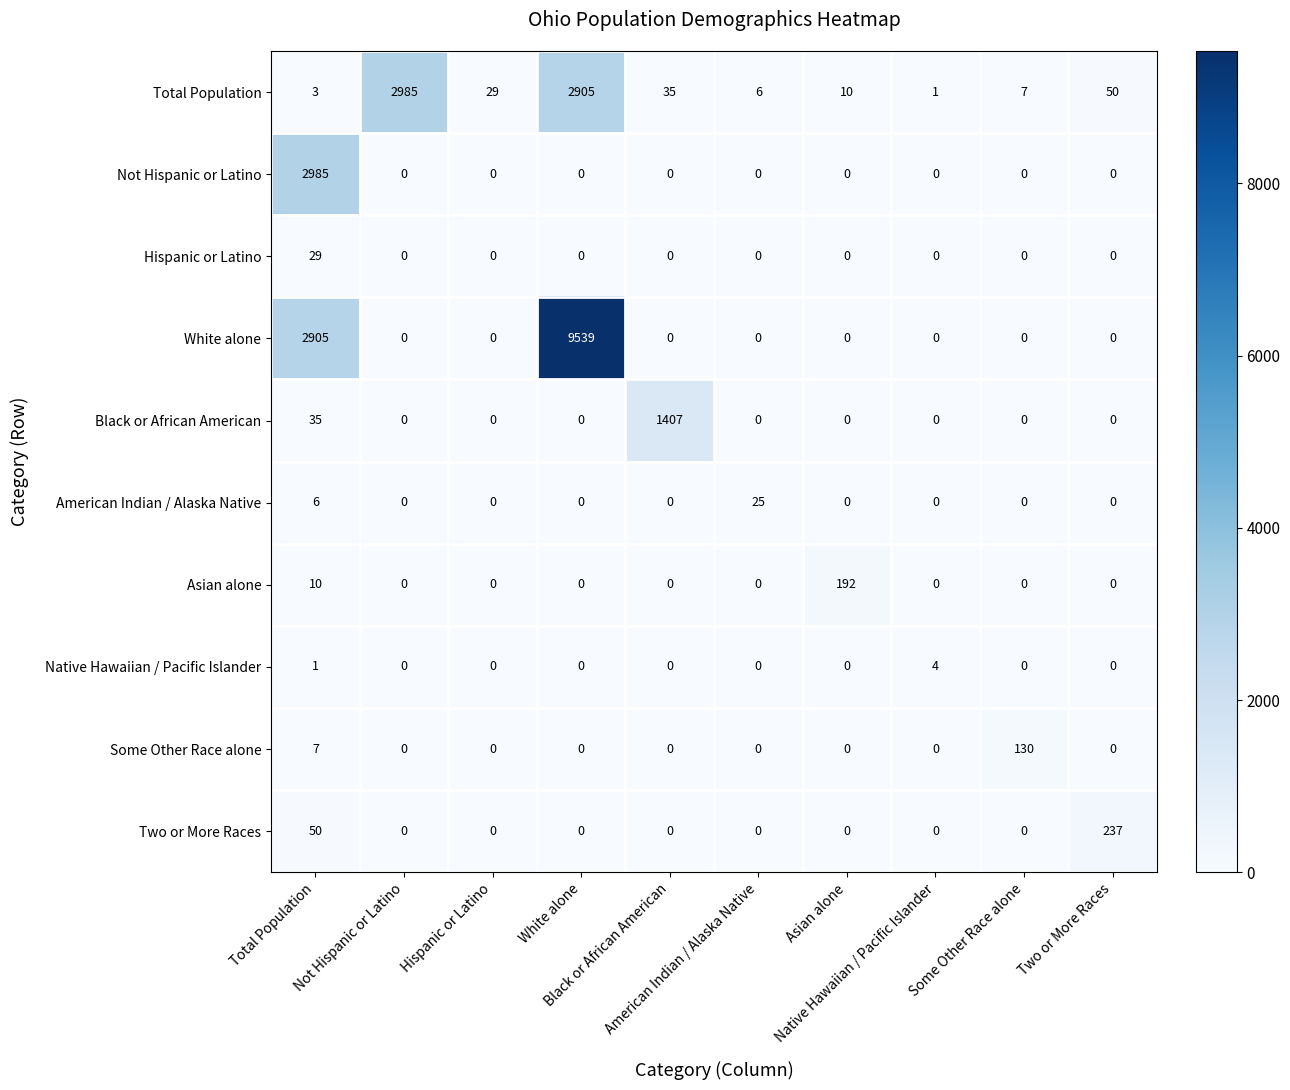

What is the maximum value shown in the chart?

9539